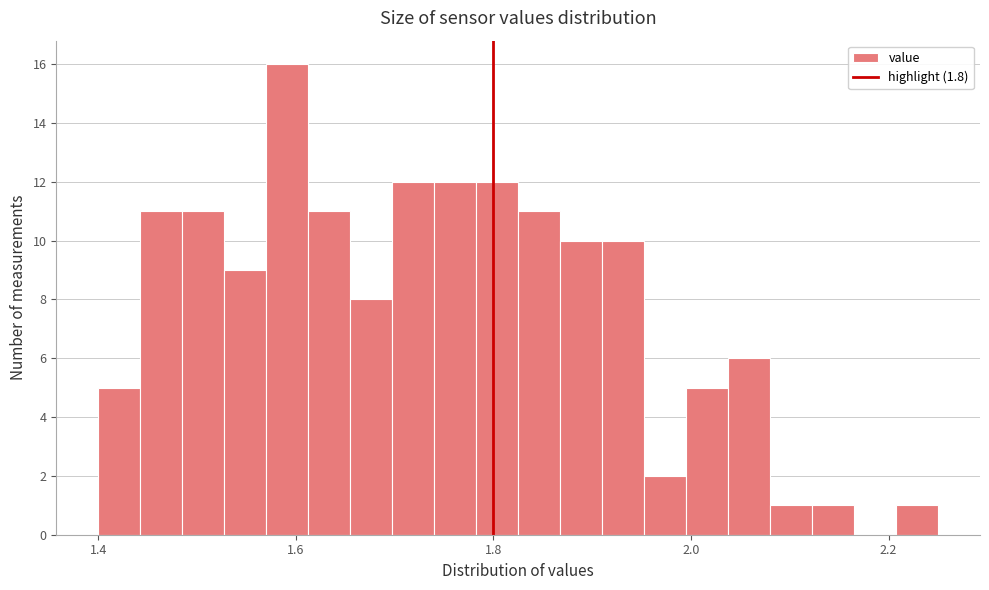

Around what value on the x-axis is the tallest bar? Give the approximate position of its centre, as read against the axis.

1.60